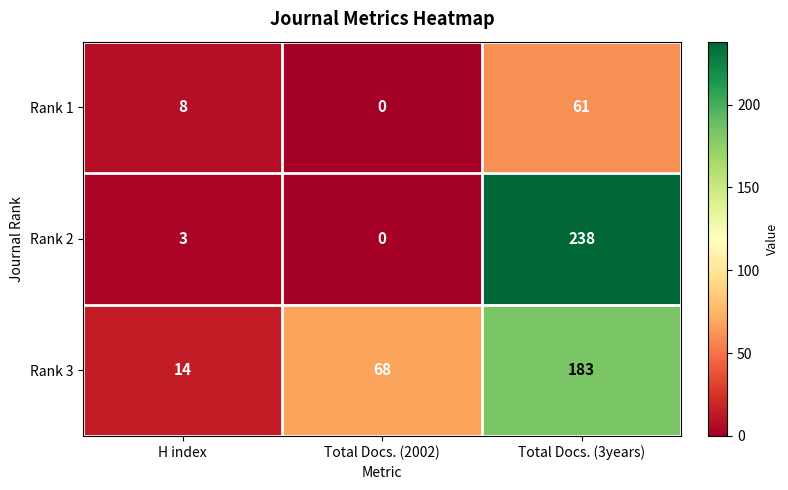

What is the difference between the highest and lowest values at Total Docs. (3years)?

177